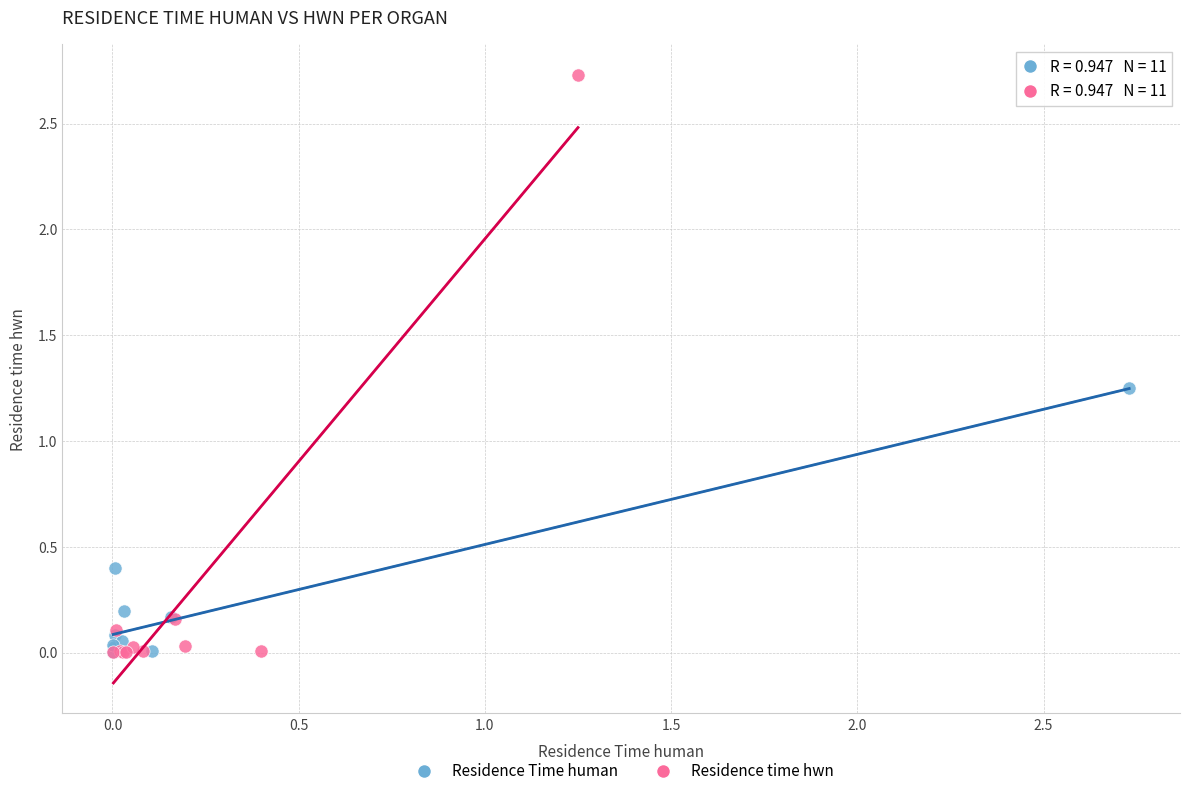

Which series contains the highest Y value?

Residence time hwn